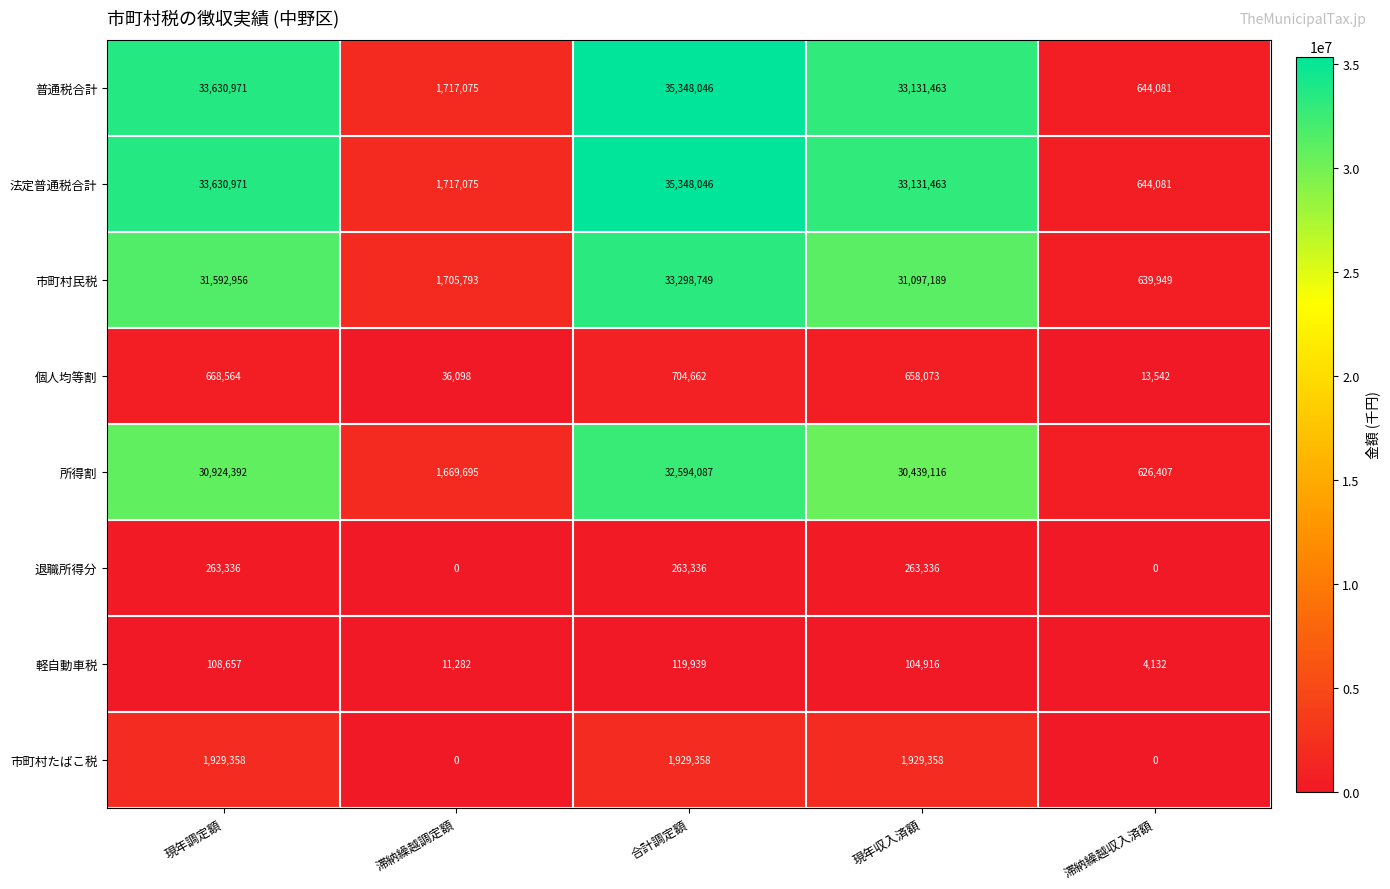

What is the spread (max minus min) of values at 現年調定額?

33522314